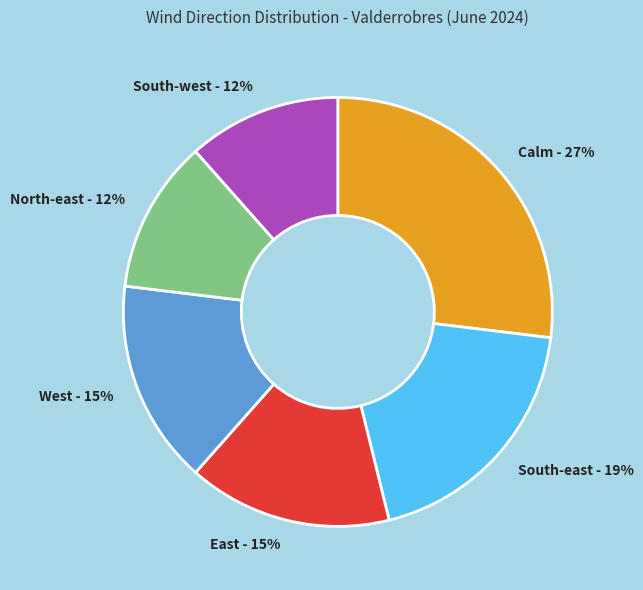

The South-west slice represents 12% of the pie. True or false?

True